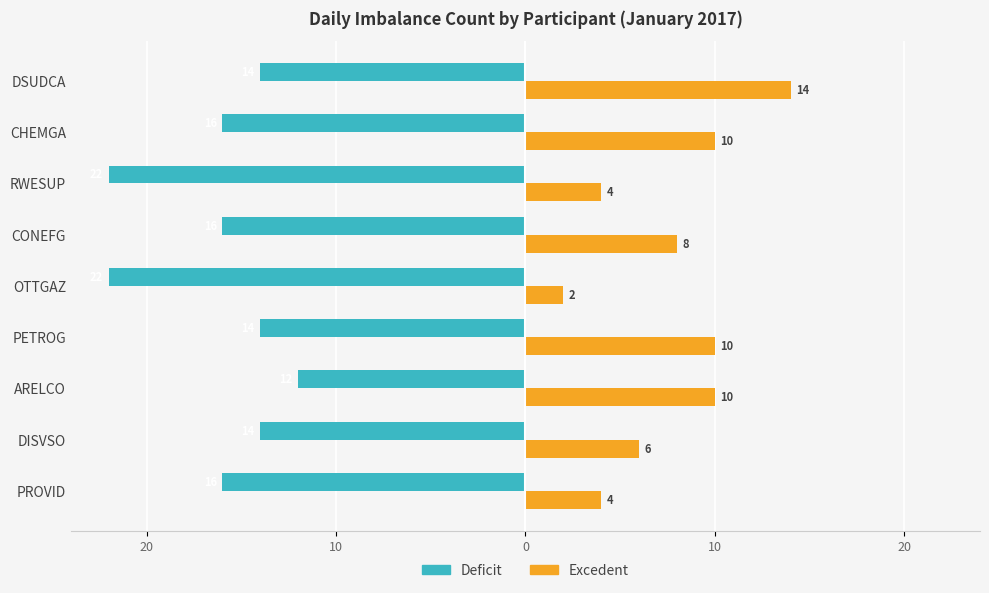

What is the value of the Excedent bar at the 8th from the left?

10